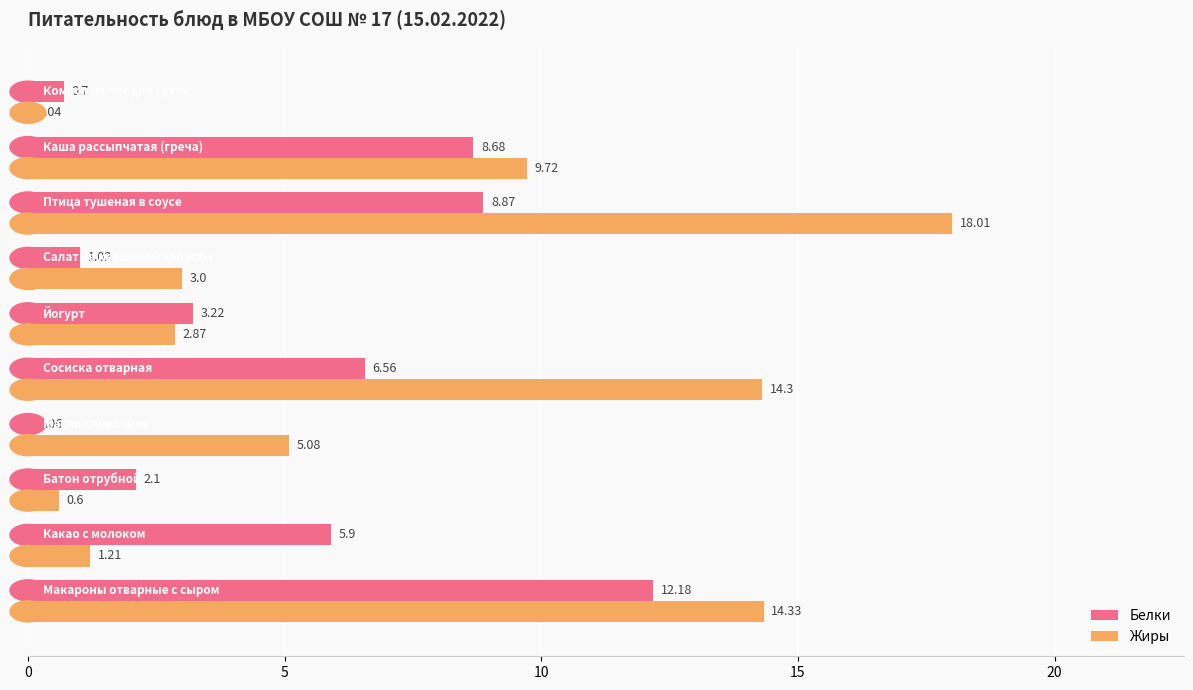

What is the sum of all Белки values?

49.3